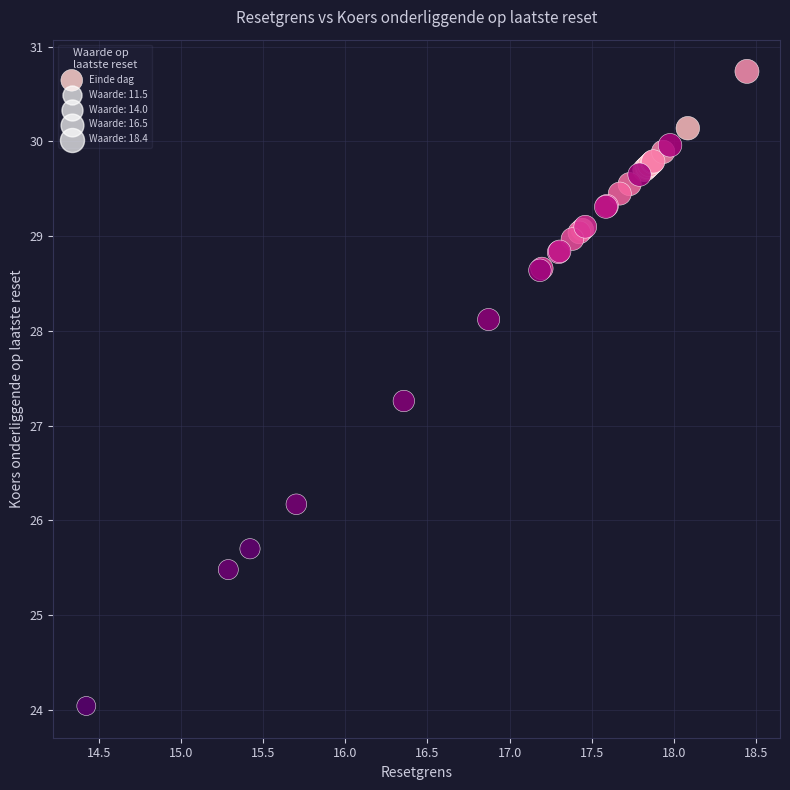

What Y value in the scatter plot is closest to 27?

27.3